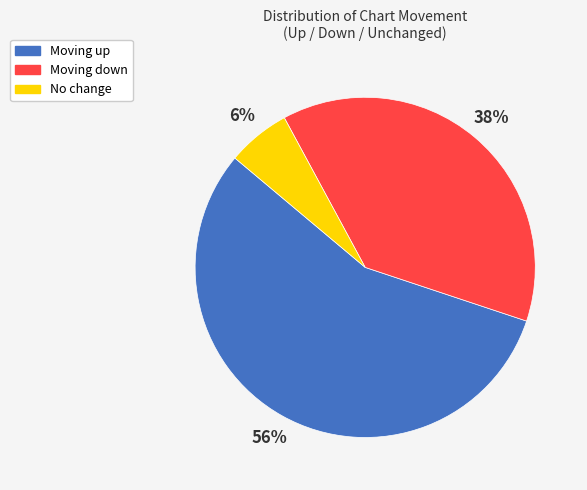

Do No change and Moving up together represent more than half of the pie?

Yes